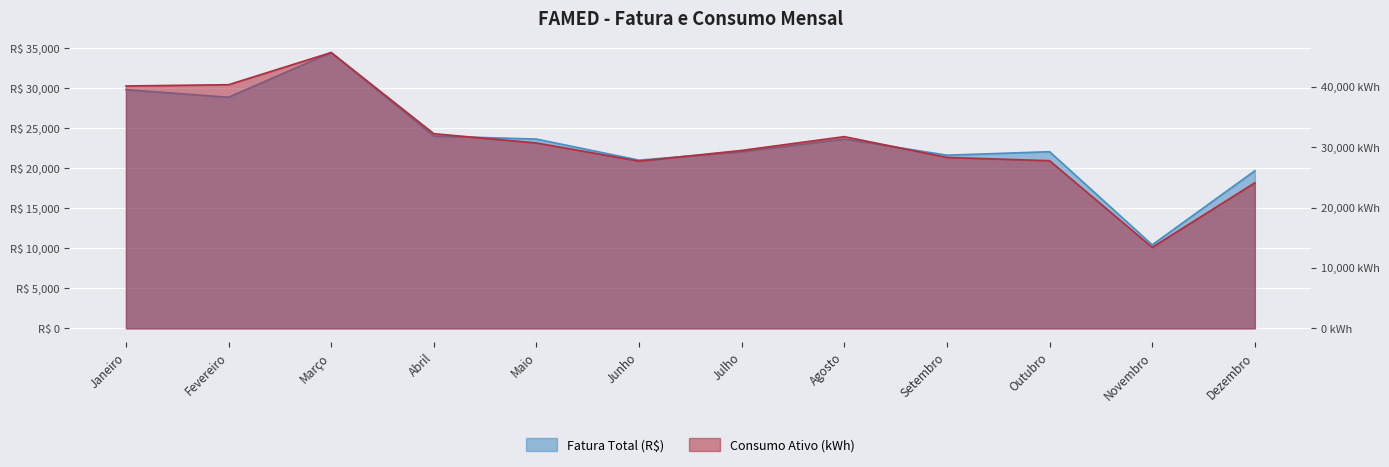

How many data points in Consumo Ativo (kWh) are less than 30742?

6